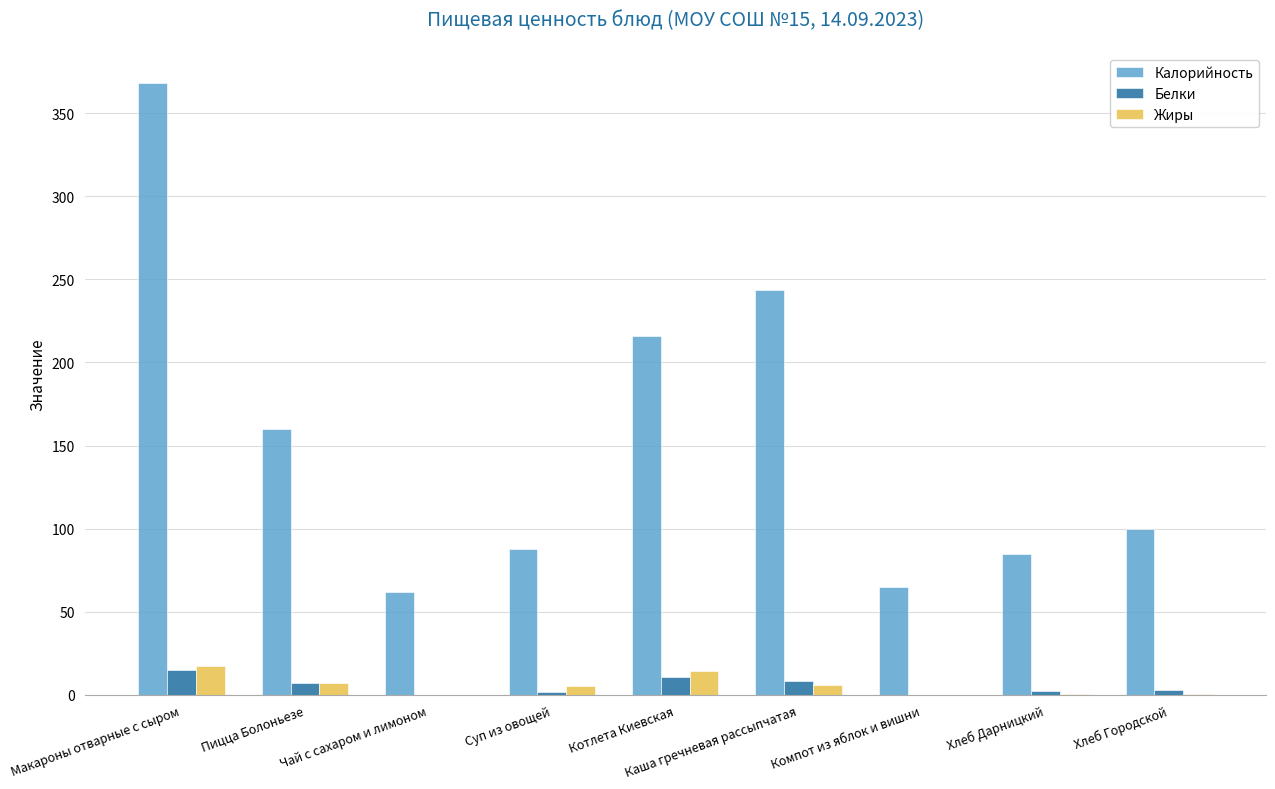

Is it true that Калорийность equals 35.0 at Компот из яблок и вишни?

False